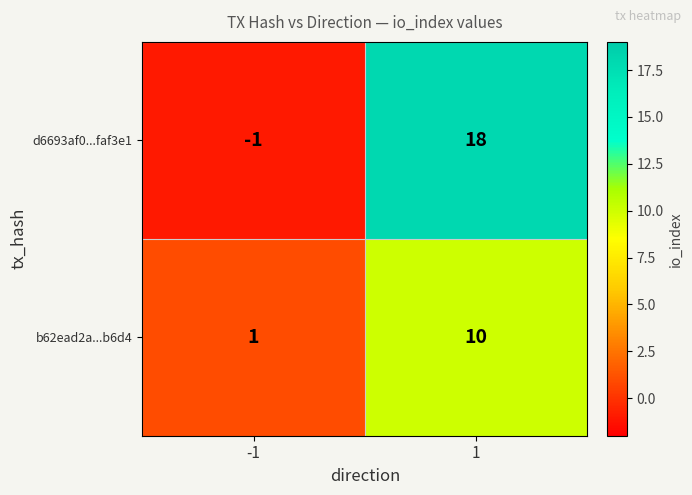

What is the difference between the maximum and minimum values in the d6693af0...faf3e1 series?

19